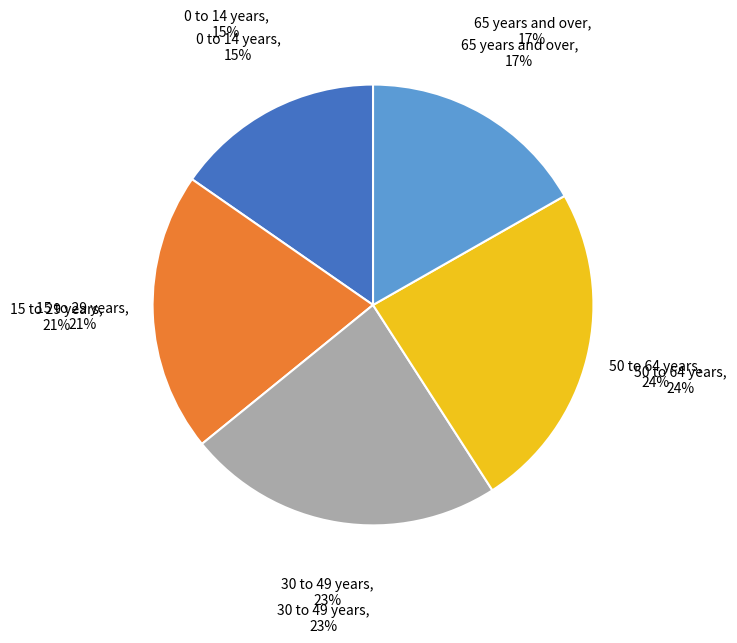

To the nearest percent, what portion does 65 years and over represent?

17%